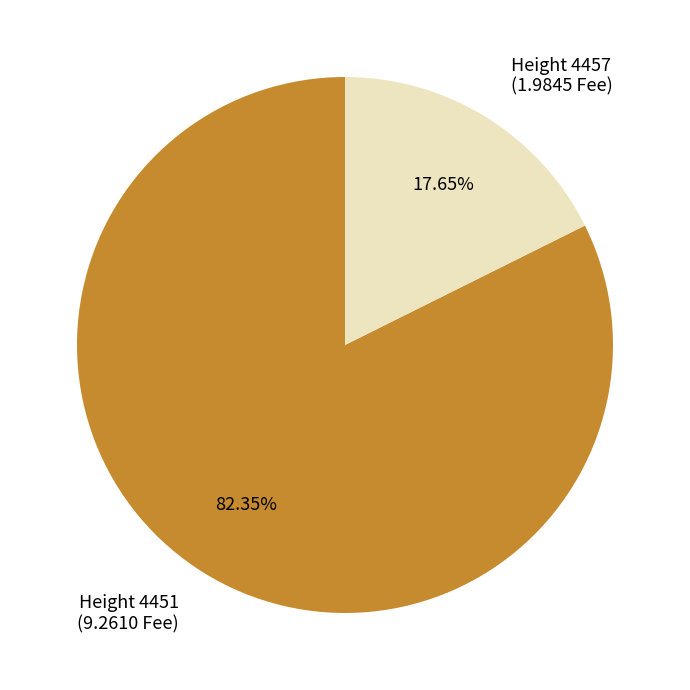

Which slice represents more than half of the pie?

Height 4451 (9.2610 Fee)